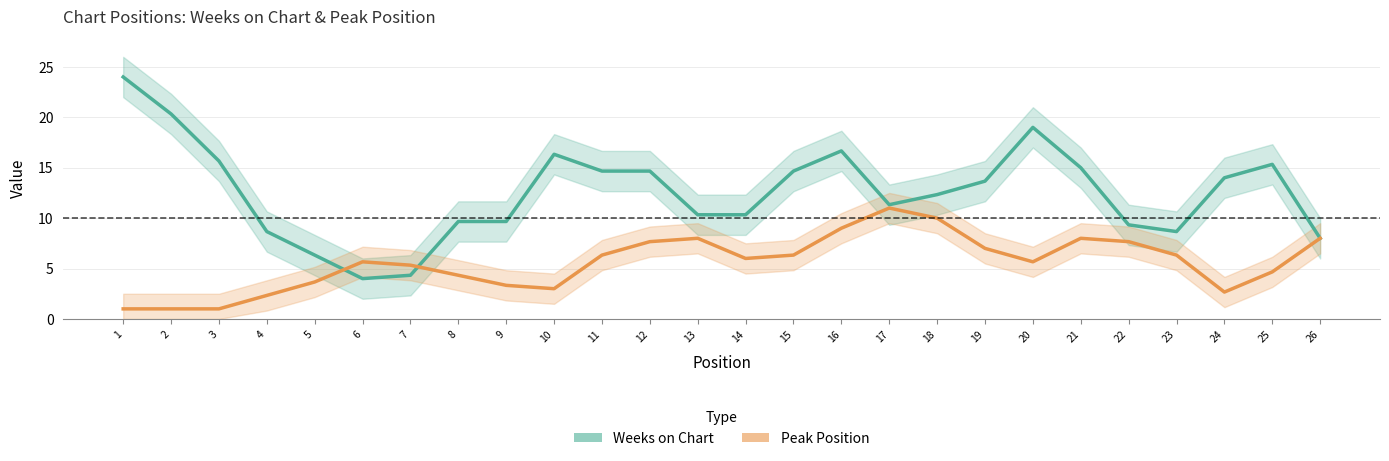

At how many categories does at least one series exceed 7?

23